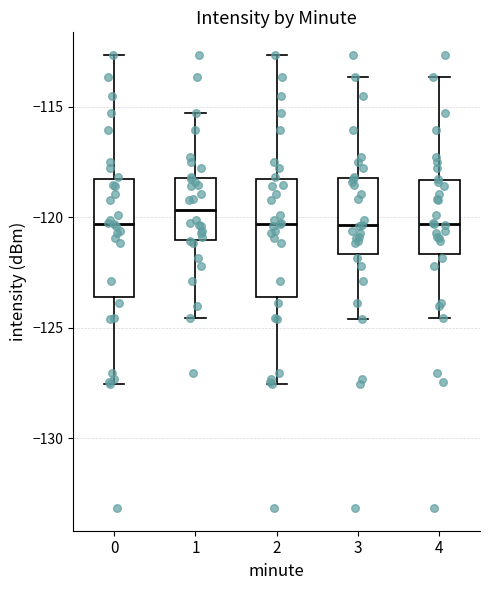

Reading left to right, transcribe this box plot: for each box, give where its median line is, the range the box spans, and where its two whiskers end, as read against the y-axis. The values are not printed on the chart, so give them approximately, as read against the axis.

0: median -120.5, box -123.5 to -118.5, whiskers -127.5 to -112.5
1: median -119.5, box -121.0 to -118.0, whiskers -124.5 to -115.5
2: median -120.5, box -123.5 to -118.5, whiskers -127.5 to -112.5
3: median -120.5, box -121.5 to -118.0, whiskers -124.5 to -113.5
4: median -120.5, box -121.5 to -118.5, whiskers -124.5 to -113.5